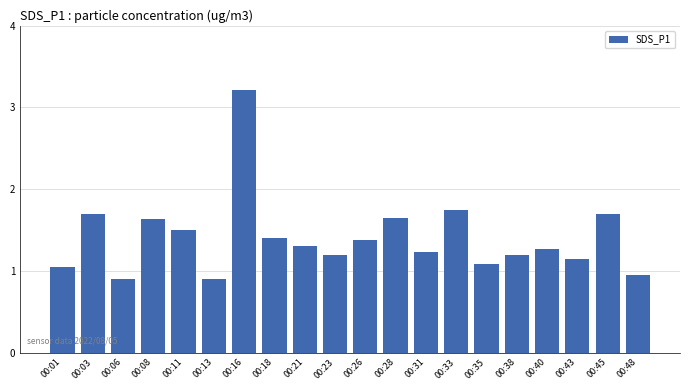

The value at 00:35 is 1.1. True or false?

True